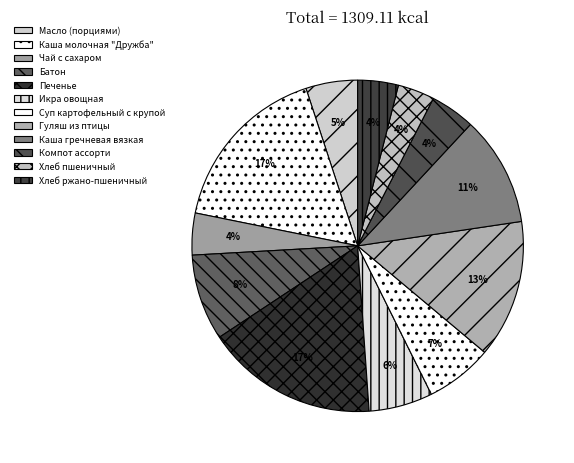

To the nearest percent, what portion does Батон represent?

8%